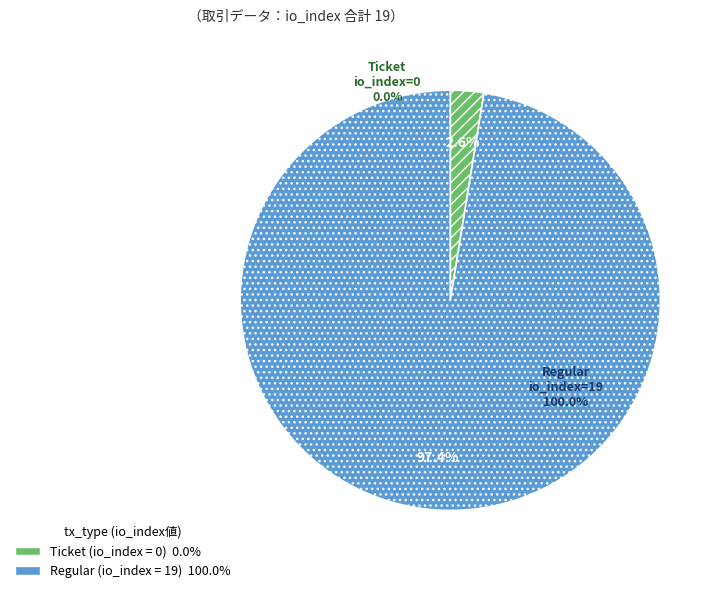

What is the largest slice in the pie chart?

Regular (io_index=19)